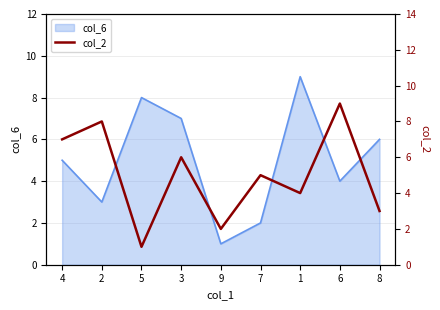

The col_6 series shows 3 at 2. True or false?

True